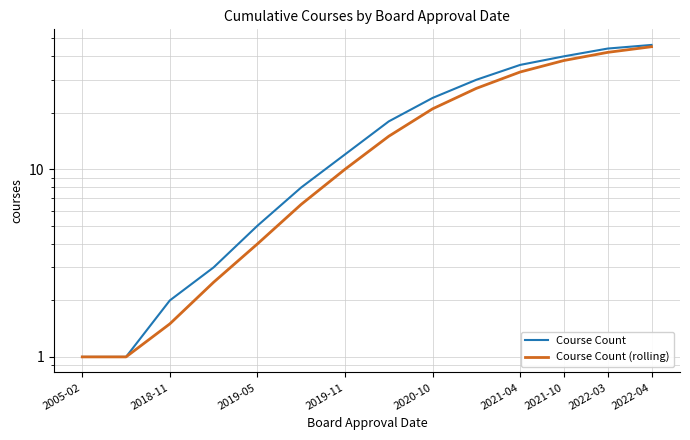

What is the difference between the highest and lowest values at 9?

3.0